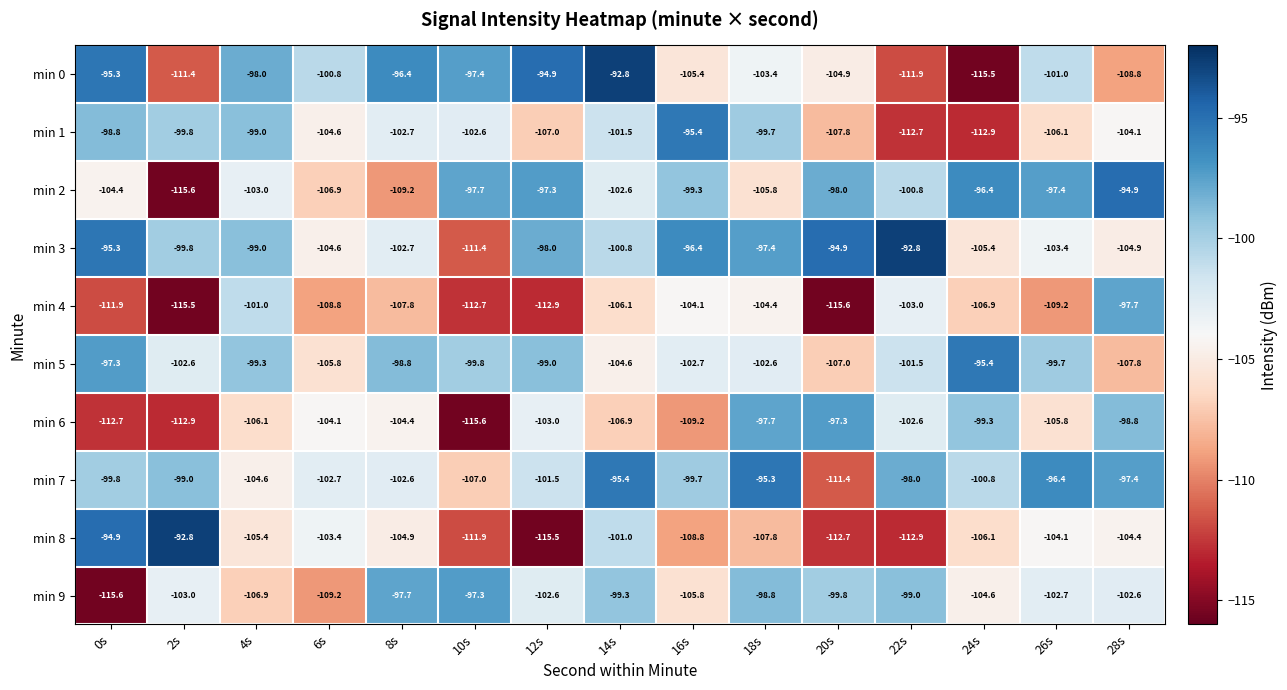

Is it true that min 2 equals -141.5 at 16s?

False